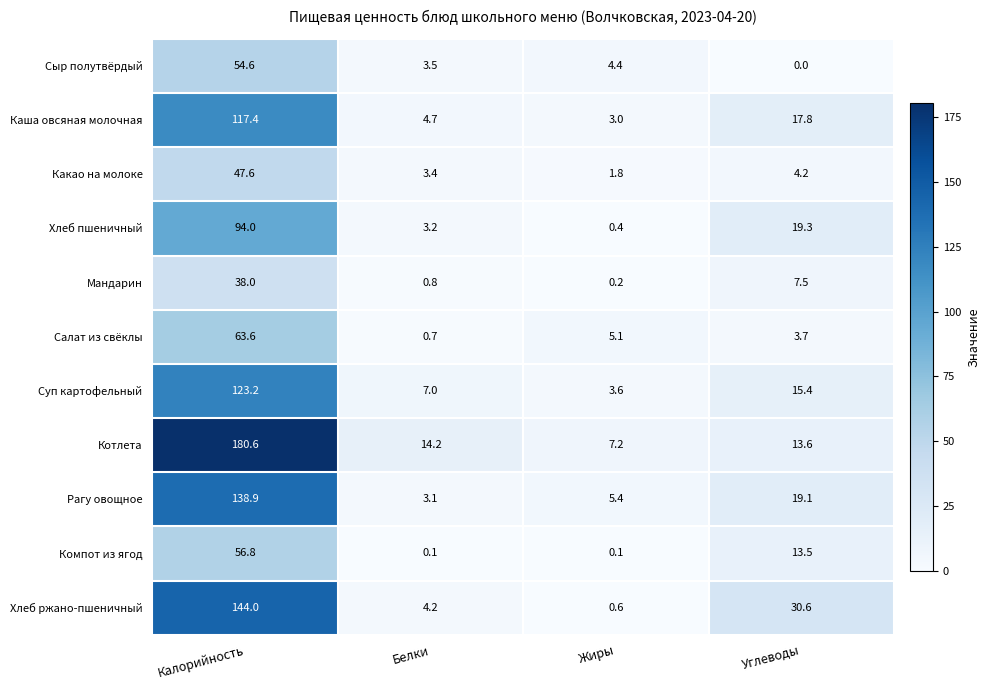

How many data points in Рагу овощное are above 19?

2